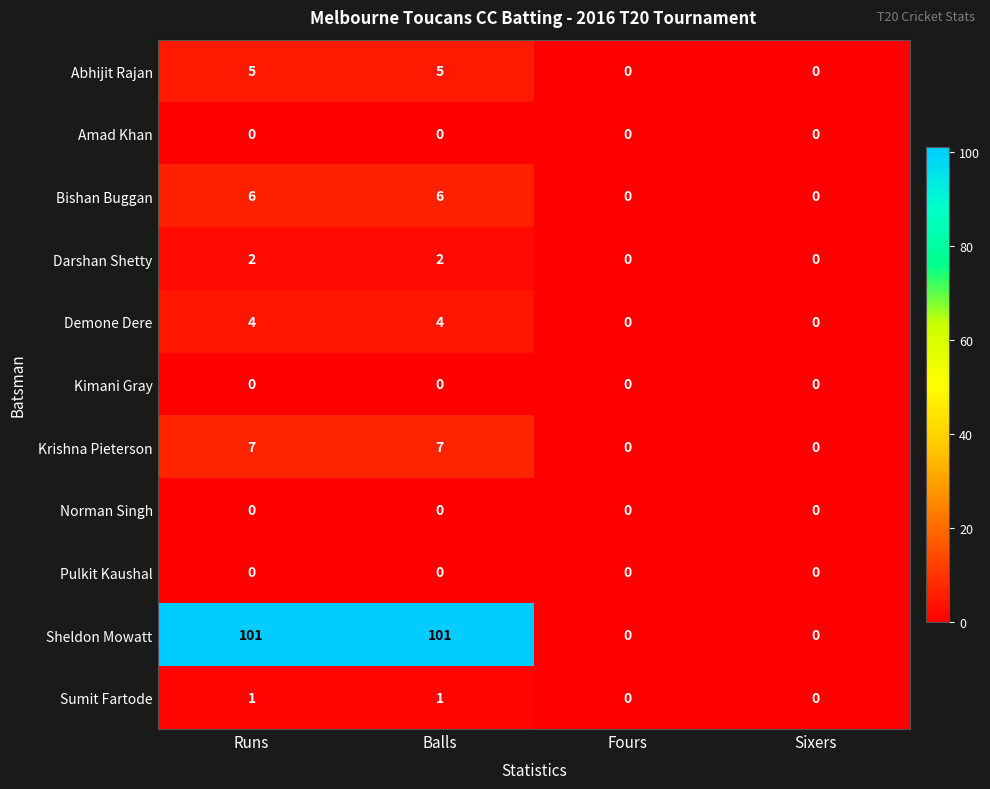

Read the Demone Dere value at Runs.

4